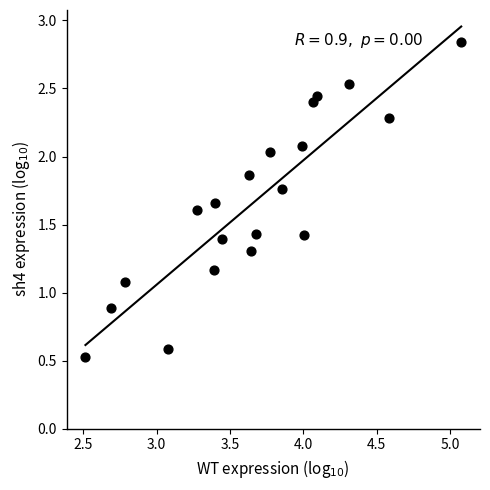

What Y value in the scatter plot is closest to 1?

1.1